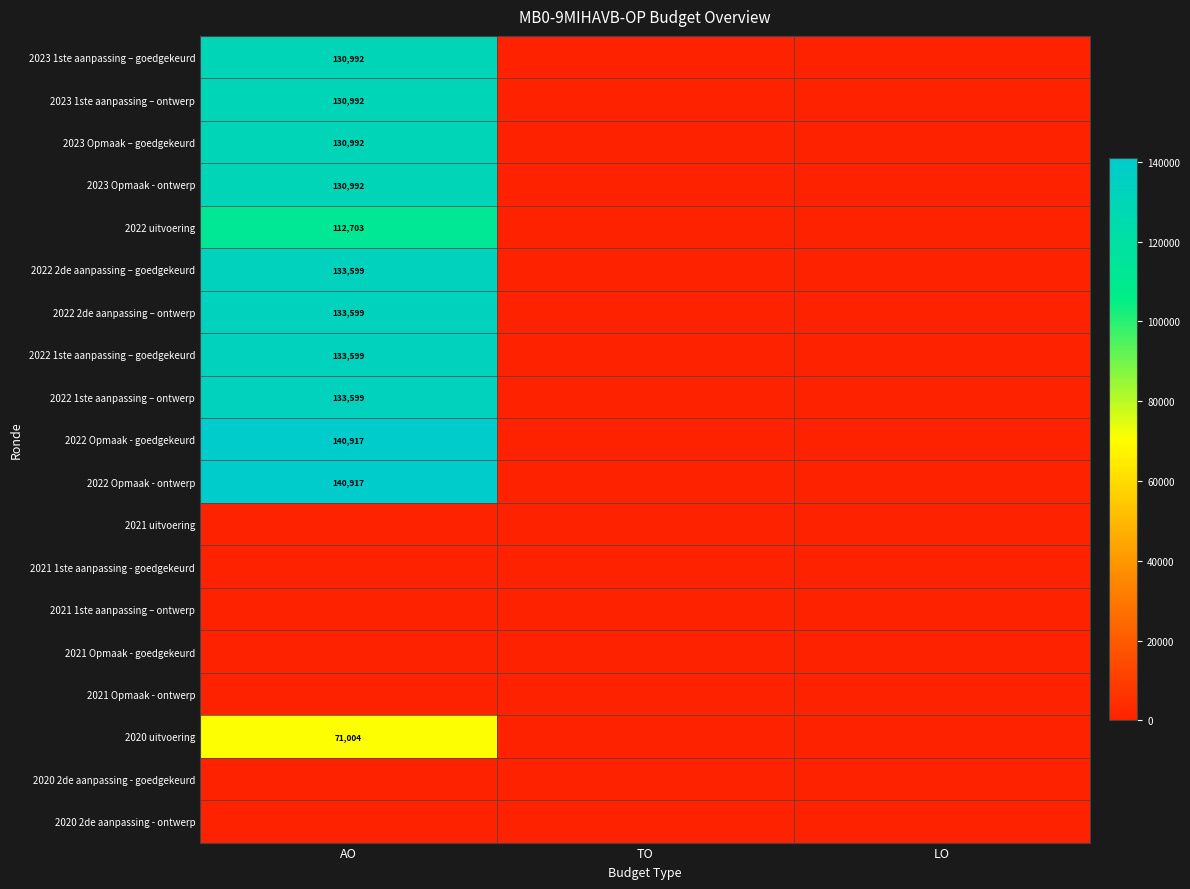

Which label corresponds to the largest value in the chart?

AO